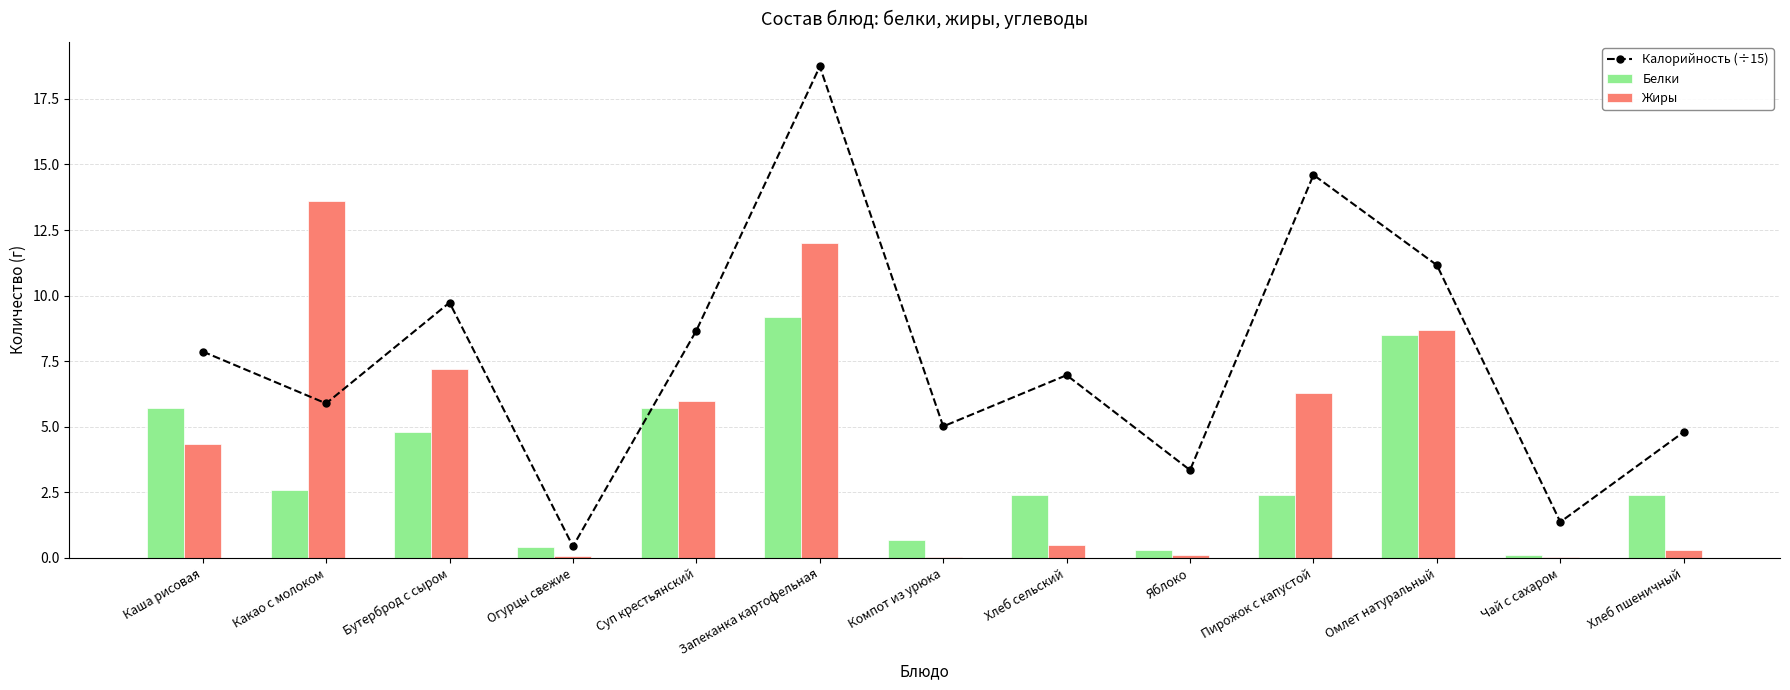

Reading left to right, extract all data points from this chart.

Калорийность (÷15): 7.9	5.9	9.7	0.4	8.7	18.7	5.0	7.0	3.3	14.6	11.2	1.4	4.8
Белки: 5.7	2.6	4.8	0.4	5.7	9.2	0.7	2.4	0.3	2.4	8.5	0.1	2.4
Жиры: 4.3	13.6	7.2	0.1	6.0	12.0	0.0	0.5	0.1	6.3	8.7	0.0	0.3